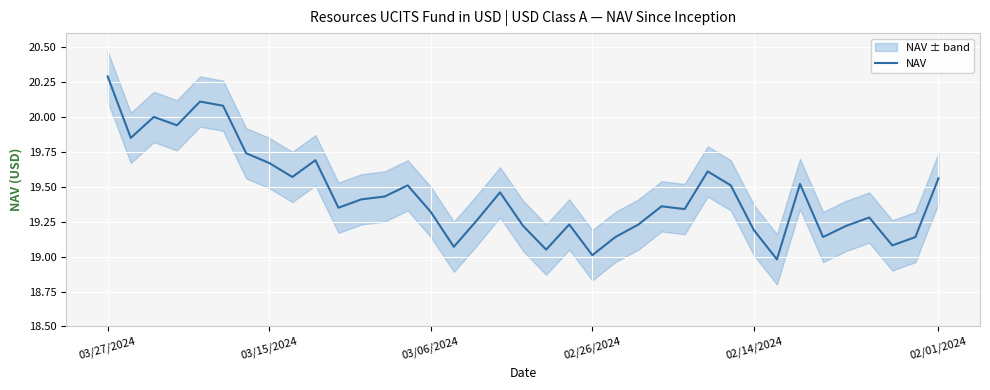

What is the lowest value of the NAV series?

19.0